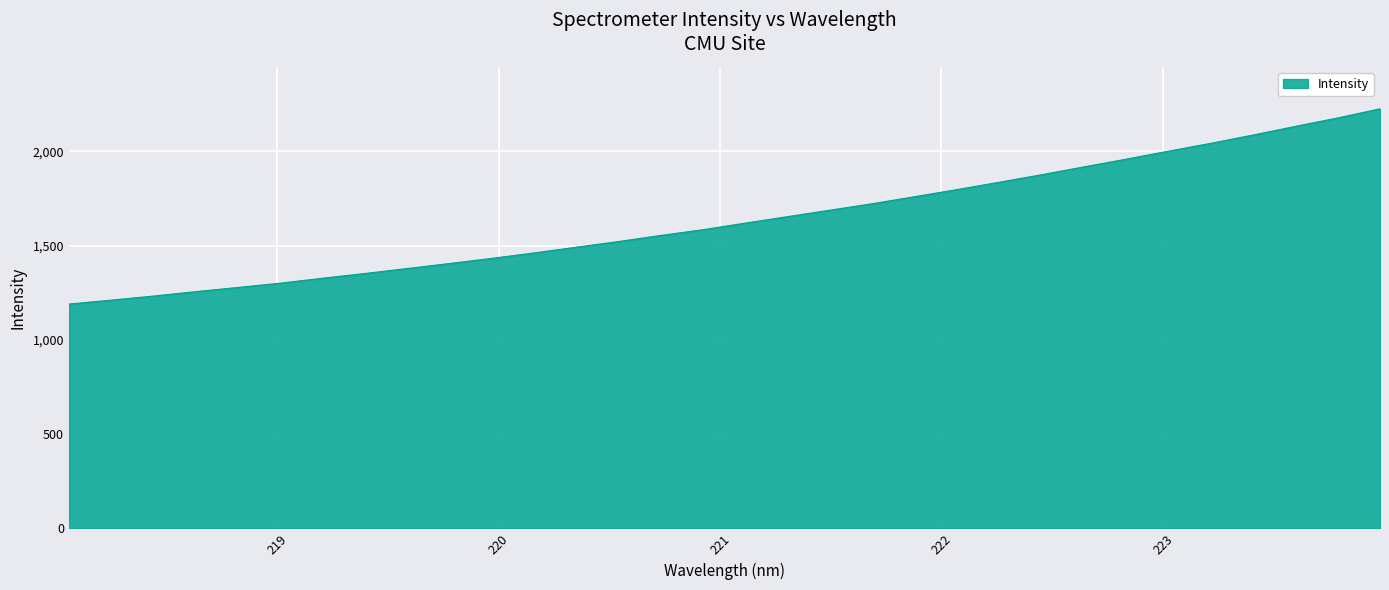

What is the smallest value displayed?

1189.6